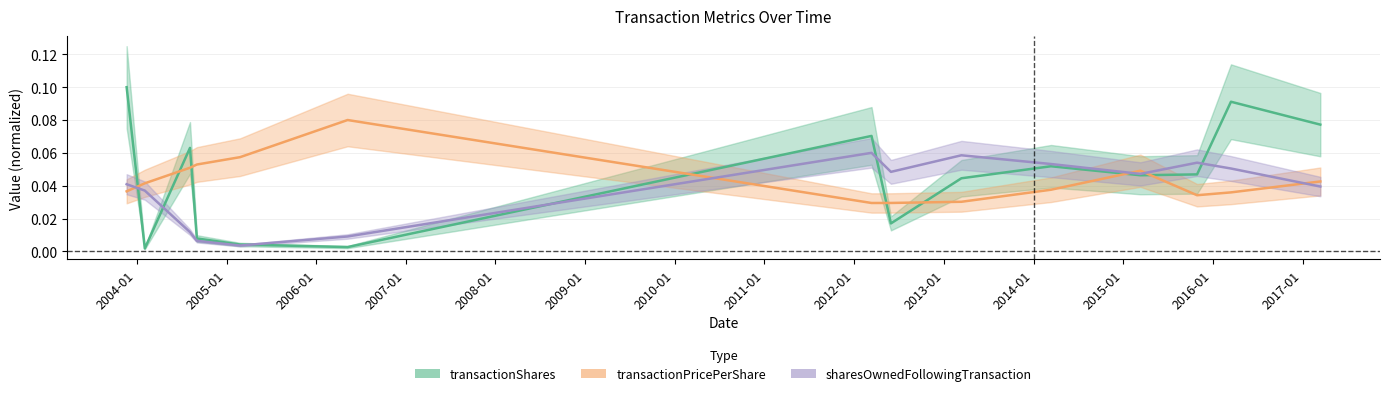

Reading left to right, list all the values displayed in this chart.

transactionShares: 2003-11-21=0.1	2004-02-03=0.0	2004-08-05=0.1	2004-09-02=0.0	2005-02-25=0.0	2006-05-09=0.0	2012-03-12=0.1	2012-05-30=0.0	2013-03-13=0.0	2014-03-13=0.1	2015-03-12=0.0	2015-10-29=0.0	2016-03-15=0.1	2017-03-14=0.1
transactionPricePerShare: 2003-11-21=0.0	2004-02-03=0.0	2004-08-05=0.1	2004-09-02=0.1	2005-02-25=0.1	2006-05-09=0.1	2012-03-12=0.0	2012-05-30=0.0	2013-03-13=0.0	2014-03-13=0.0	2015-03-12=0.0	2015-10-29=0.0	2016-03-15=0.0	2017-03-14=0.0
sharesOwnedFollowingTransaction: 2003-11-21=0.0	2004-02-03=0.0	2004-08-05=0.0	2004-09-02=0.0	2005-02-25=0.0	2006-05-09=0.0	2012-03-12=0.1	2012-05-30=0.0	2013-03-13=0.1	2014-03-13=0.1	2015-03-12=0.0	2015-10-29=0.1	2016-03-15=0.1	2017-03-14=0.0